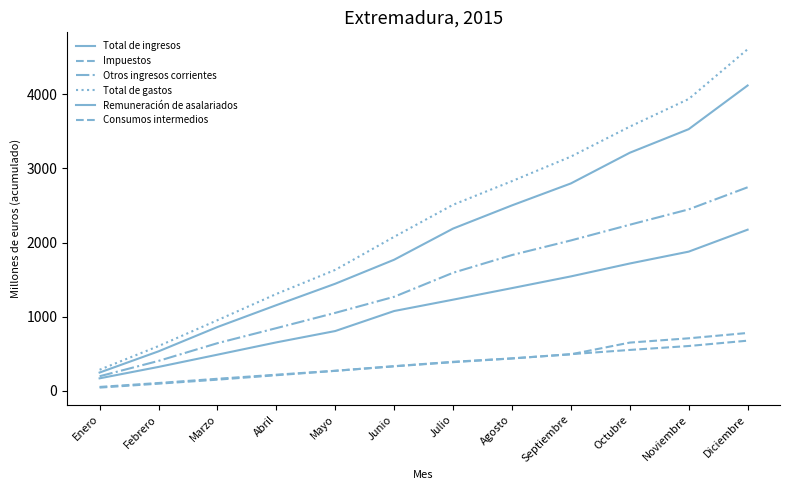

Does the chart have visible grid lines?

No